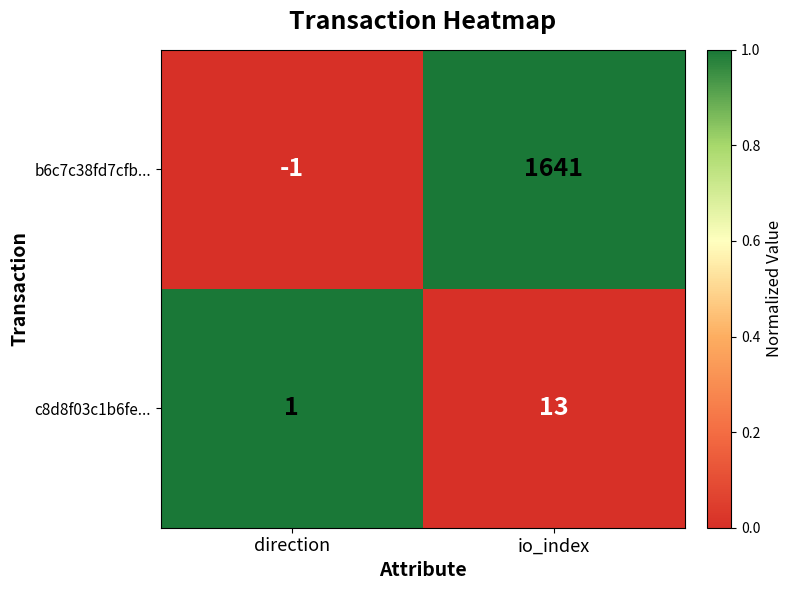

The value of c8d8f03c1b6fe... at direction is 1. True or false?

True